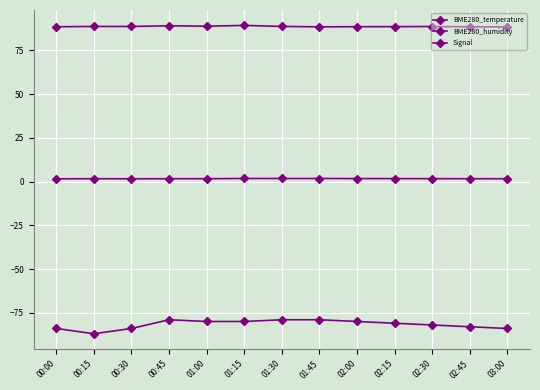

Where does the Signal series first go above -81?

00:45